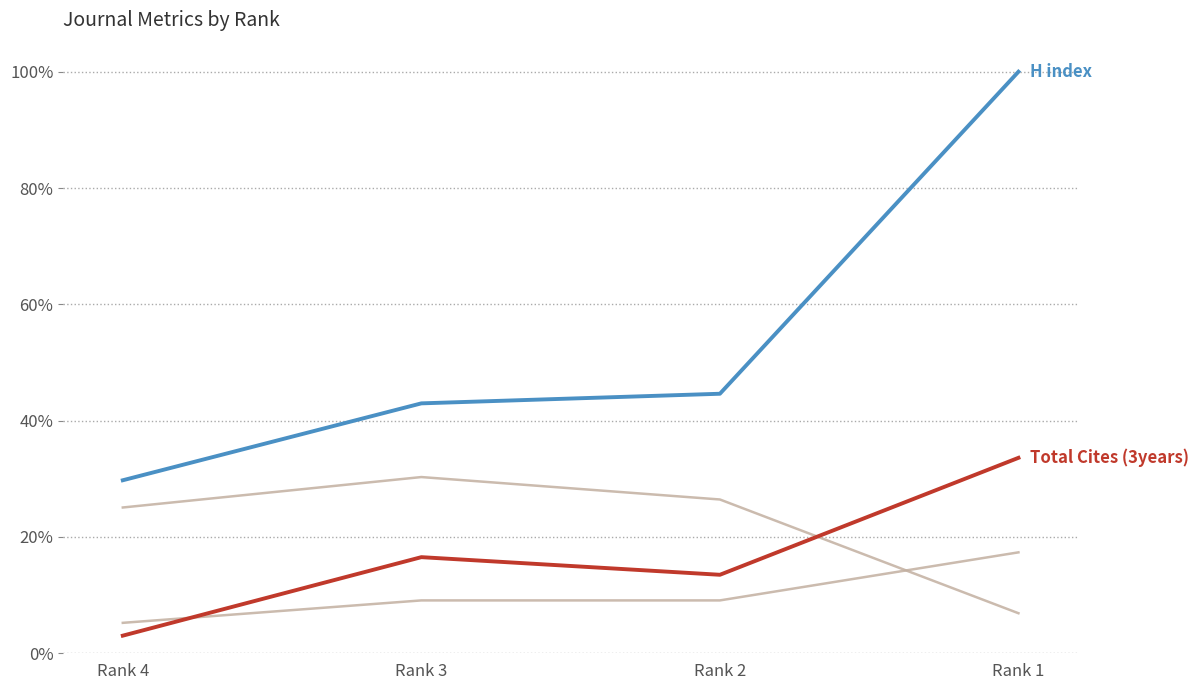

Reading right to left, extract all data points from this chart.

Total Docs. (3years): 0.2	0.1	0.1	0.1
Total Refs.: 0.1	0.3	0.3	0.3
Total Cites (3years): 0.3	0.1	0.2	0.0
H index: 1.0	0.4	0.4	0.3